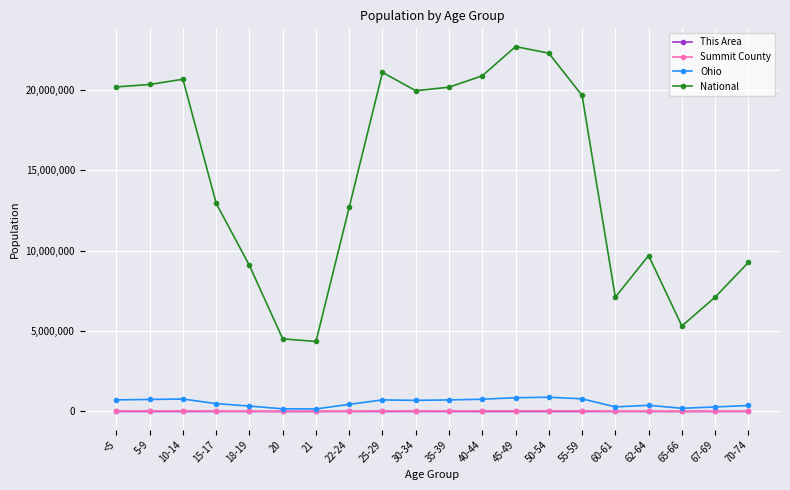

Is this an area chart (filled region under the line)?

No